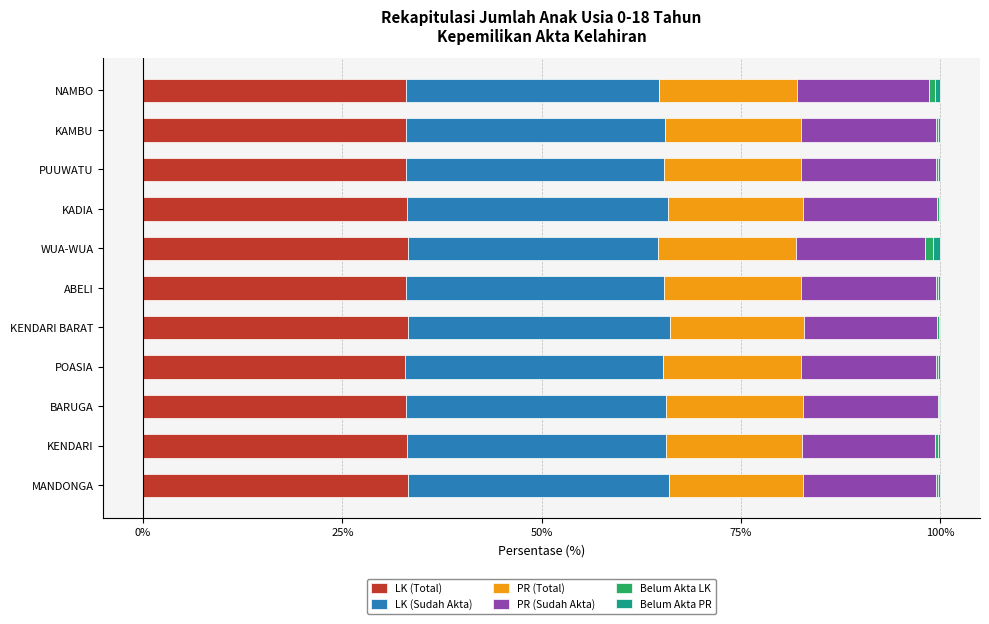

The LK (Total) series shows 33.2 at MANDONGA. True or false?

True